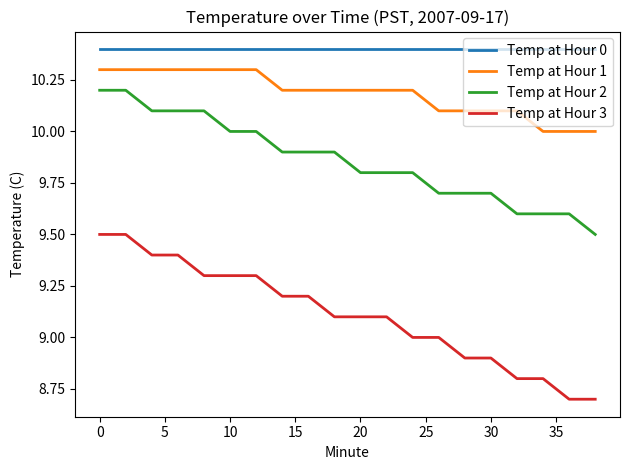

True or false: Temp at Hour 3 and Temp at Hour 2 intersect in this chart.

False